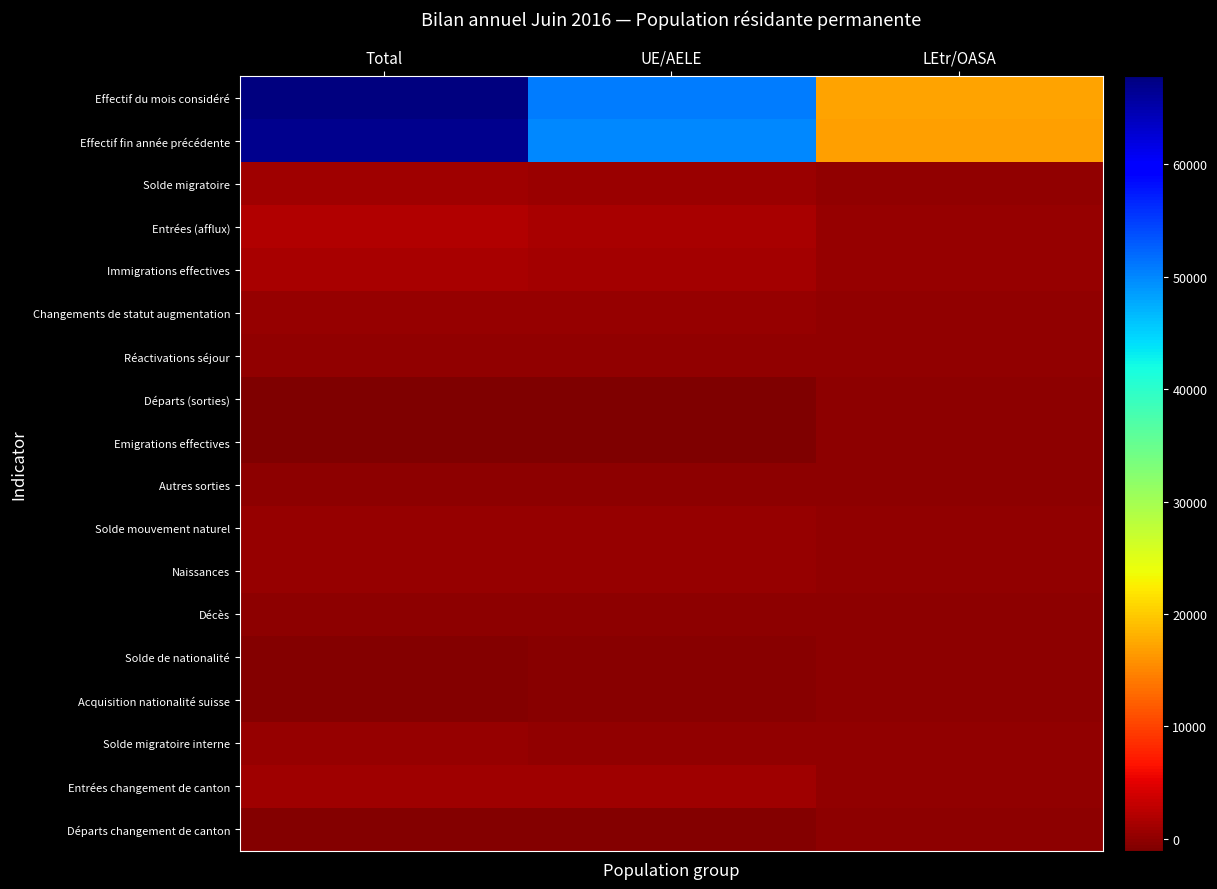

What is the greatest value displayed?

67794